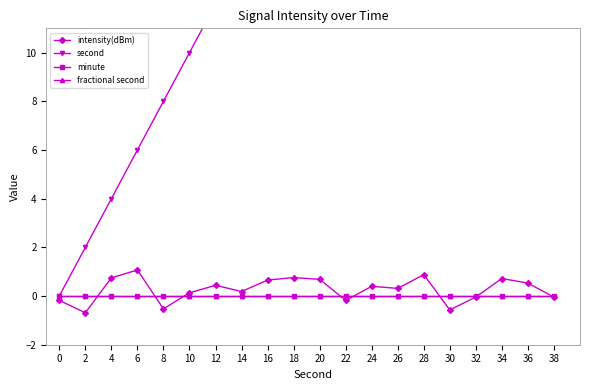

What are all the series names shown in the legend?

intensity(dBm), second, minute, fractional second